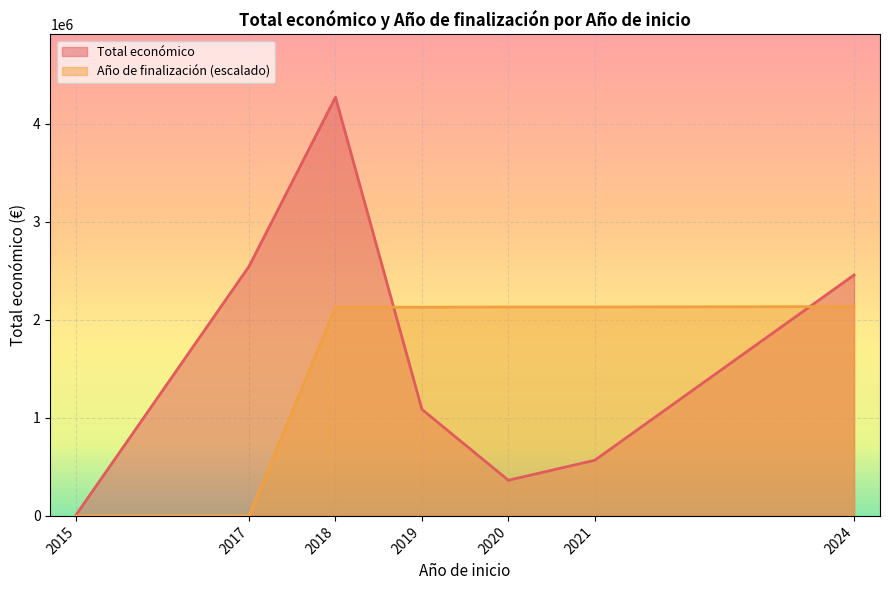

In Total económico, how many points are lower than both neighbors (excluding endpoints)?

1